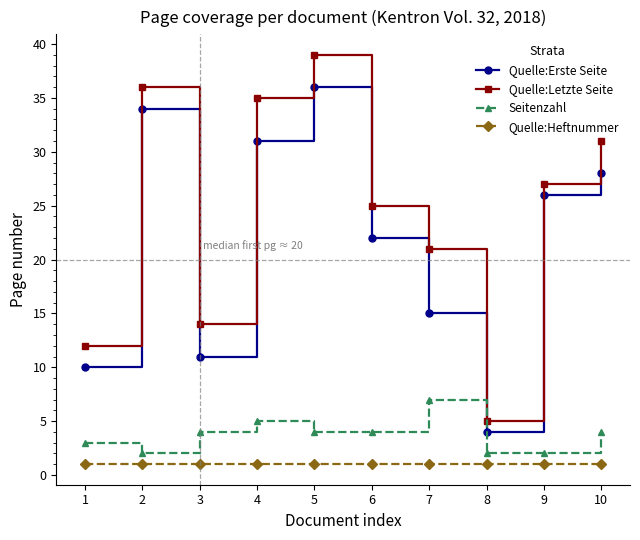

What is the value of the Quelle:Letzte Seite point at the 7th from the left?

21